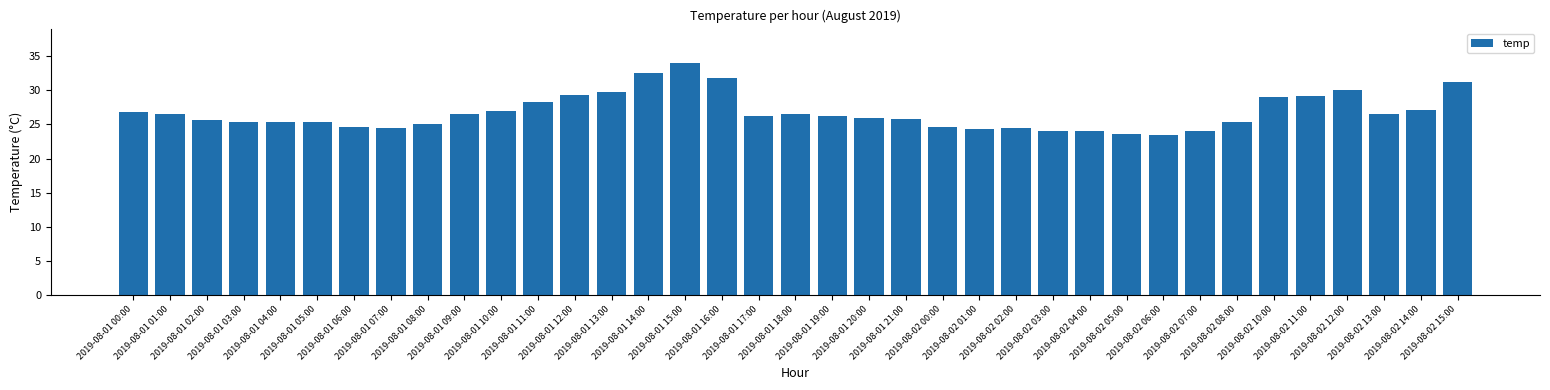

What is the greatest value displayed?

34.0